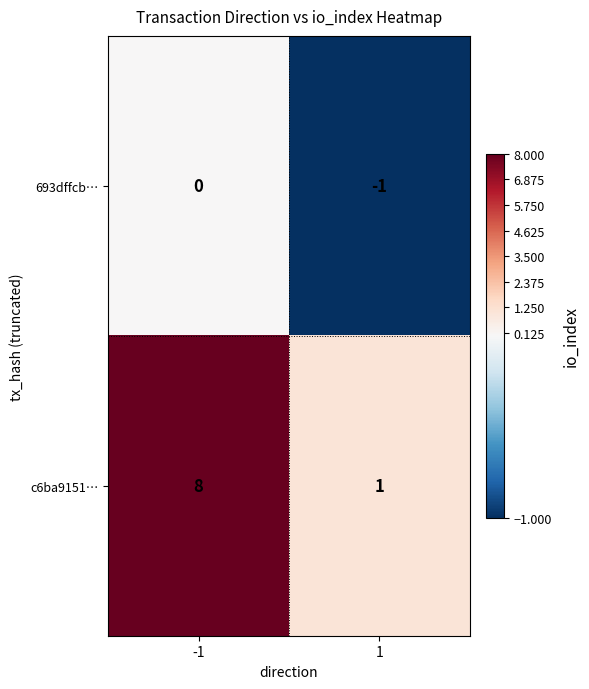

What is the difference between the highest and lowest values at -1?

8